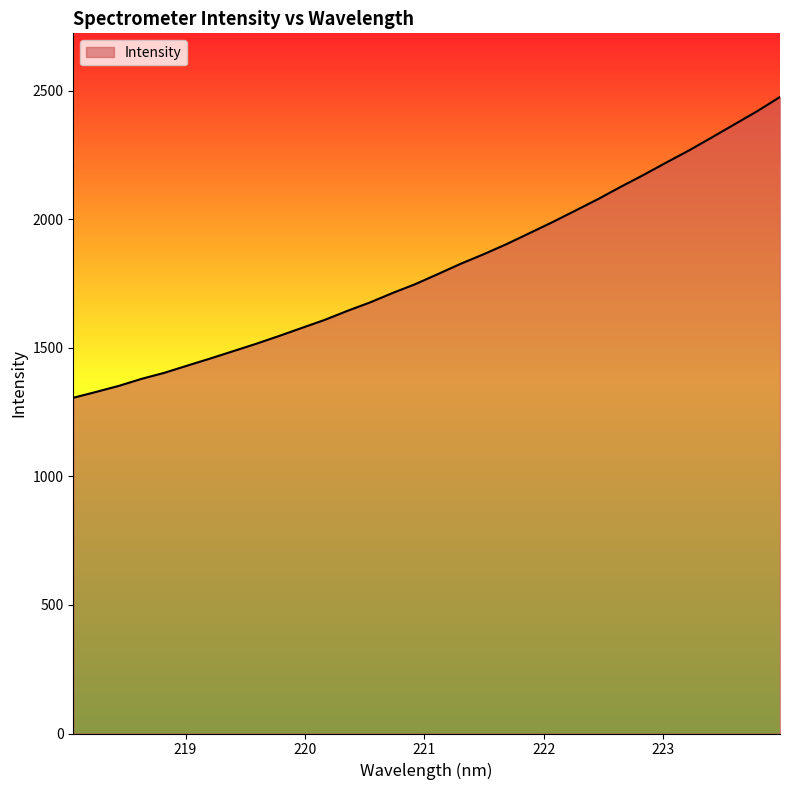

What is the difference between the maximum and minimum values?

1170.2